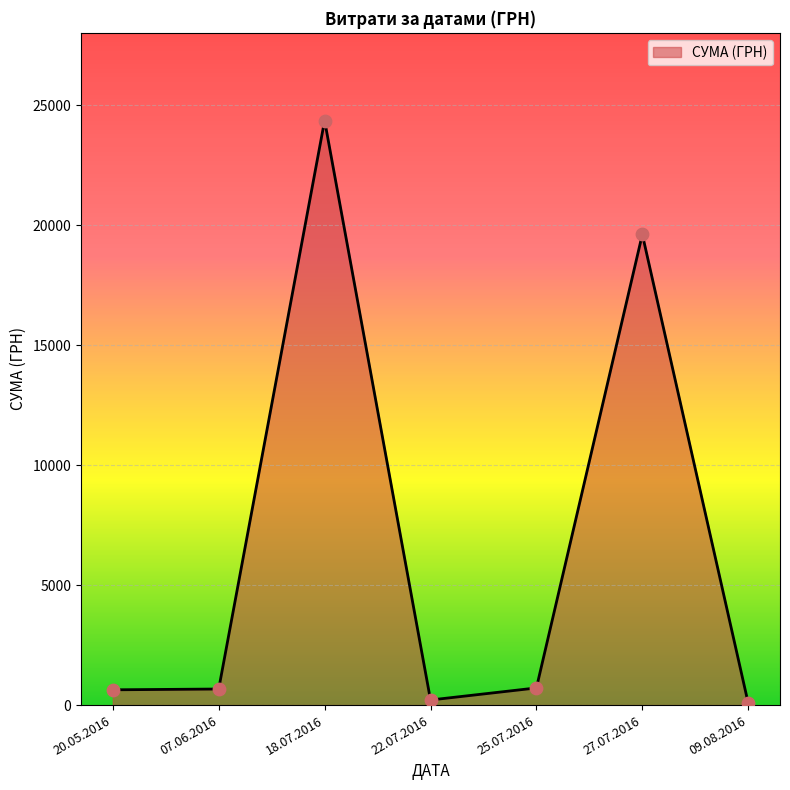

Which has a higher value, 18.07.2016 or 27.07.2016?

18.07.2016